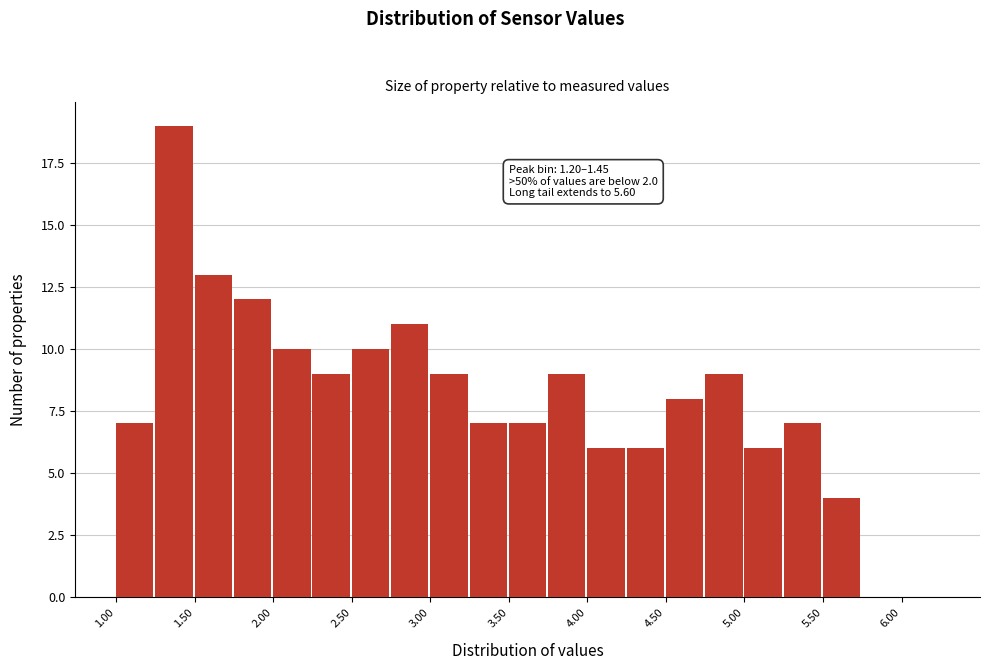

Over which range of the x-axis is the bar tallest?

1.25 to 1.50